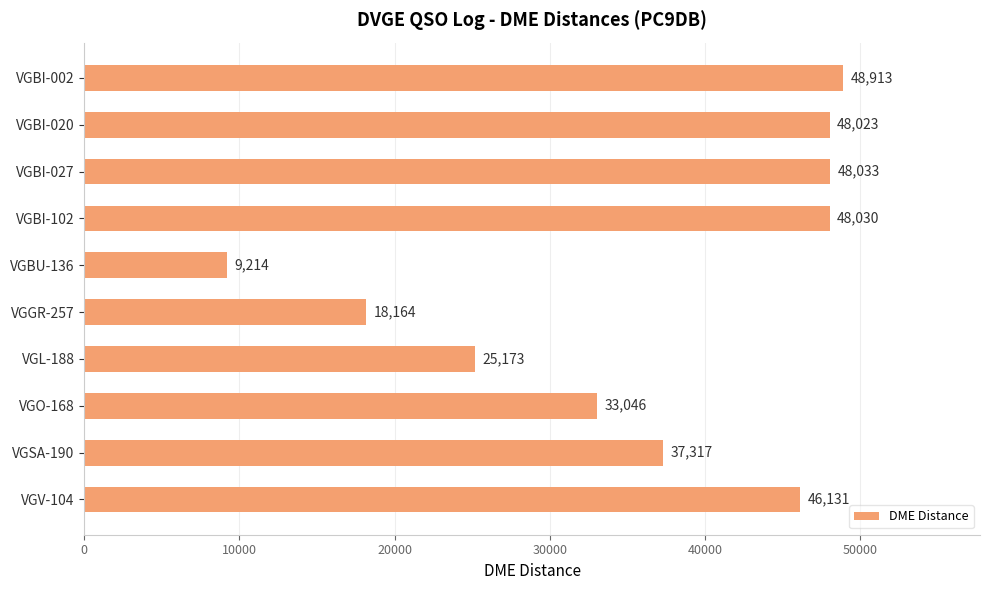

Rank the categories by value from highest to lowest.

VGBI-002, VGBI-027, VGBI-102, VGBI-020, VGV-104, VGSA-190, VGO-168, VGL-188, VGGR-257, VGBU-136